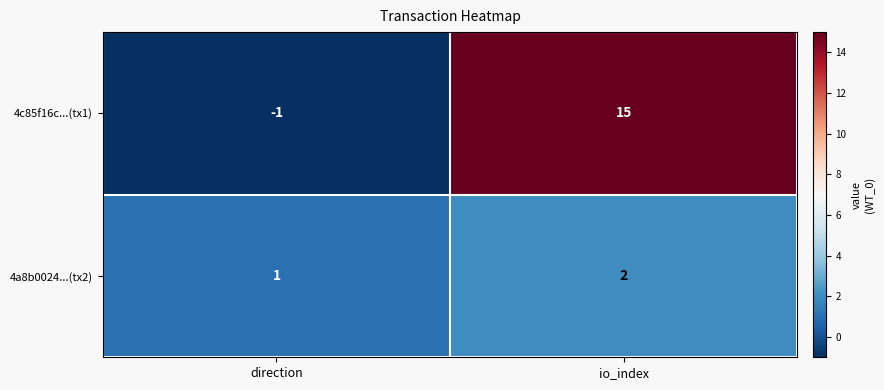

Reading right to left, list all the values displayed in this chart.

4c85f16c...(tx1): 15	-1
4a8b0024...(tx2): 2	1